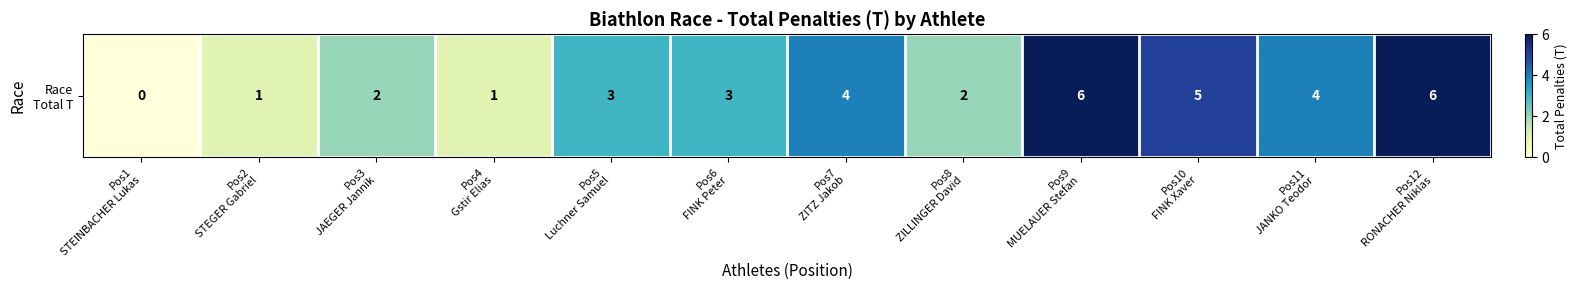

At which category does the chart reach its peak across all series?

Pos9
MUELAUER Stefan